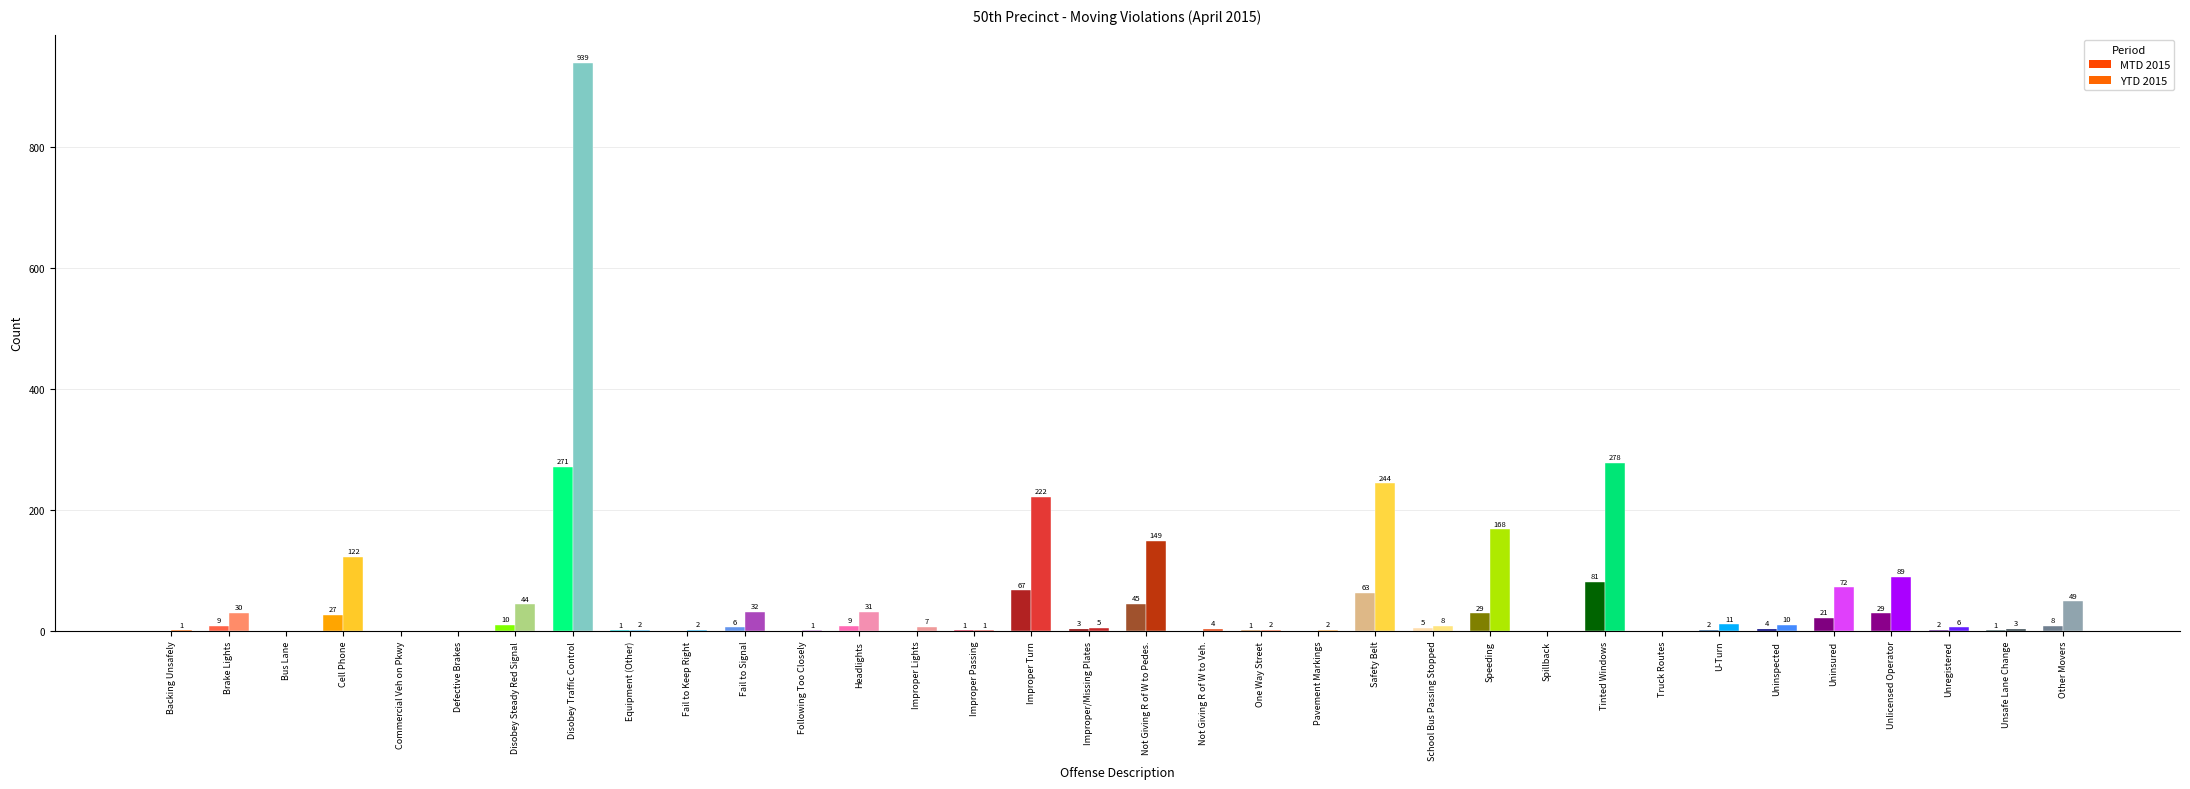

Reading right to left, list all the values displayed in this chart.

MTD 2015: 8	1	2	29	21	4	2	0	81	0	29	5	63	0	1	0	45	3	67	1	0	9	0	6	0	1	271	10	0	0	27	0	9	0
YTD 2015: 49	3	6	89	72	10	11	0	278	0	168	8	244	2	2	4	149	5	222	1	7	31	1	32	2	2	939	44	0	0	122	0	30	1